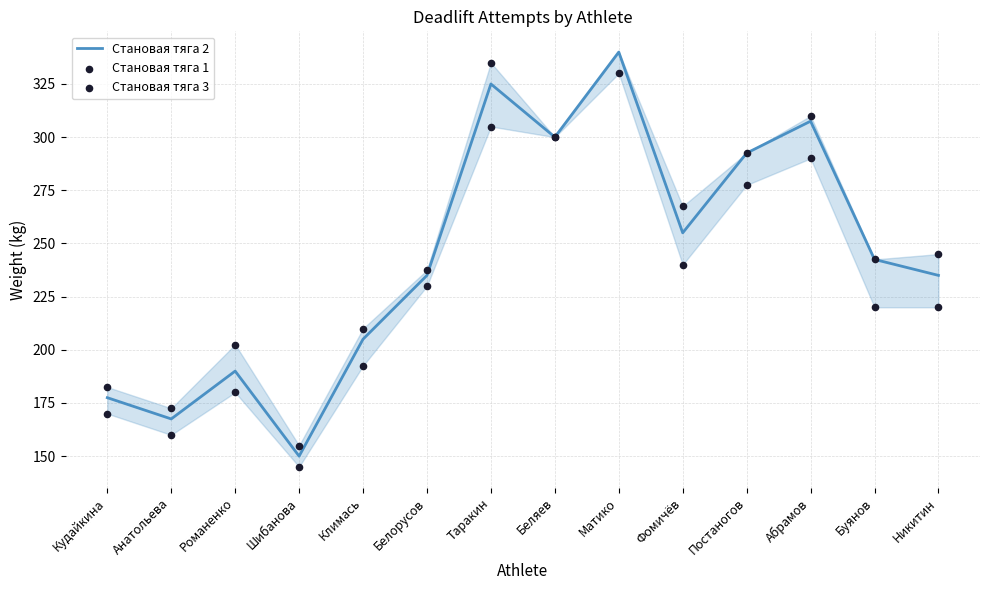

Which series reaches the minimum Y coordinate?

Становая тяга 1